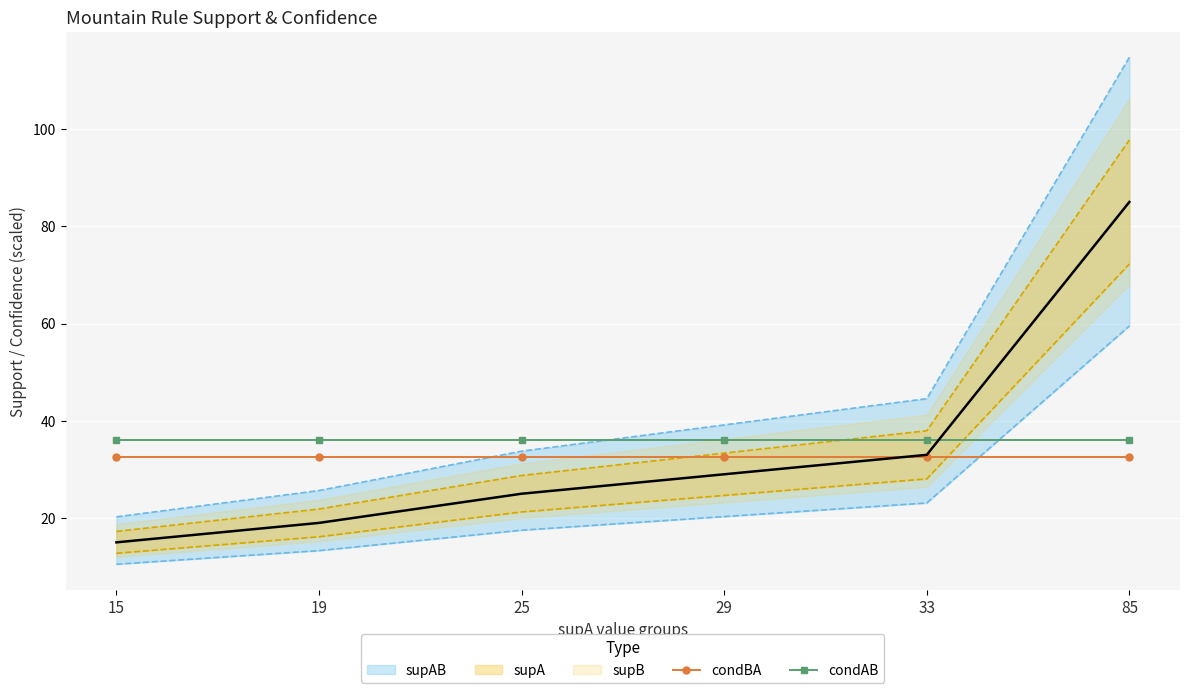

At how many categories does at least one series exceed 34?

6